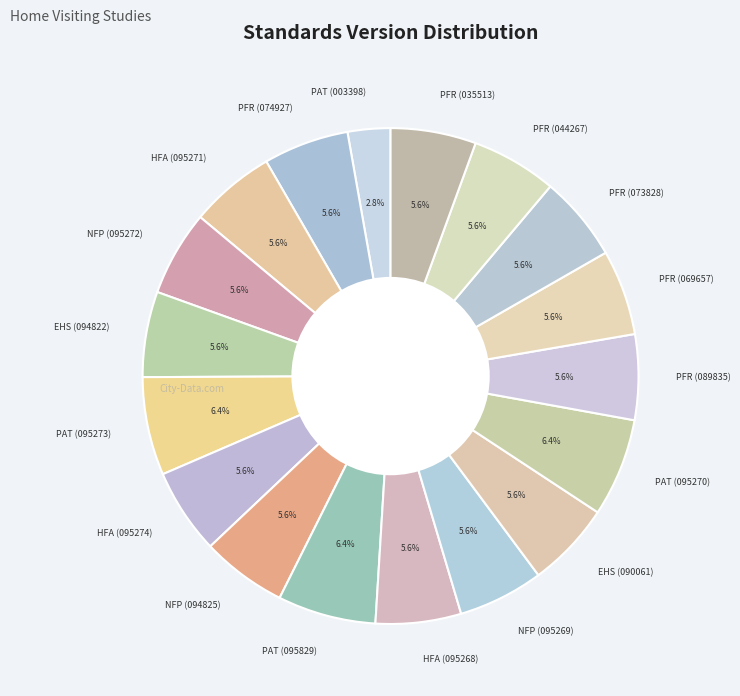

To the nearest percent, what is the average slice percentage?

6%